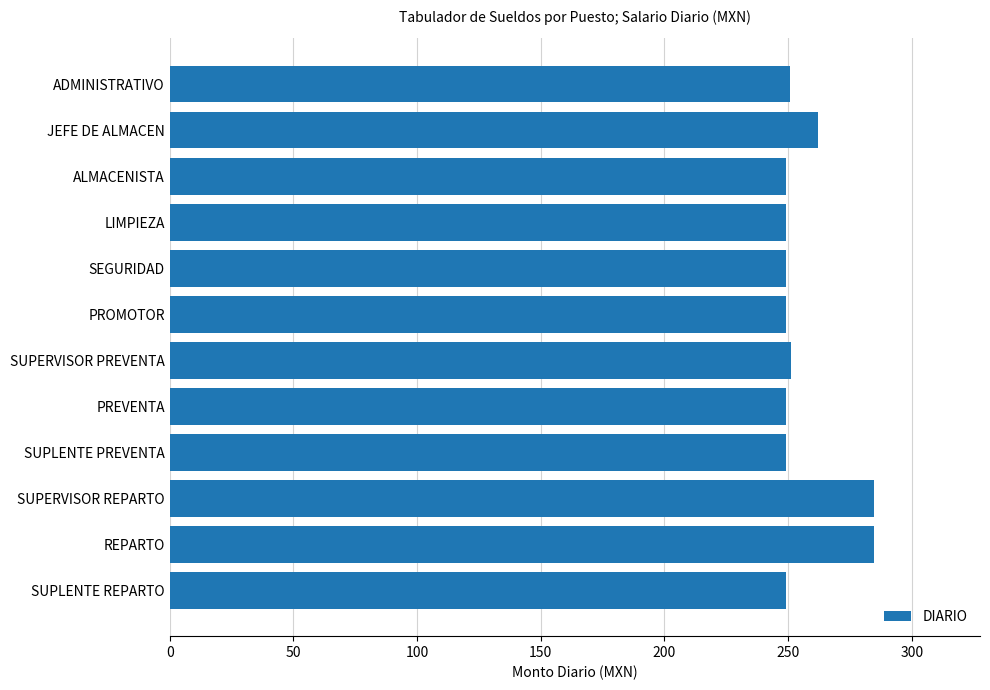

What is the ratio of the value at LIMPIEZA to the value at PREVENTA?

1.0